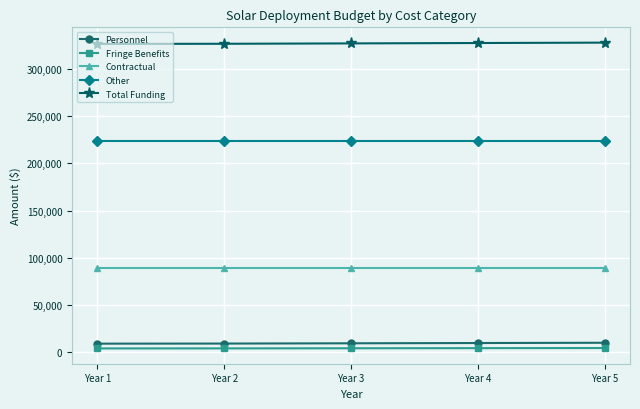

What is the maximum value for Contractual?

89600